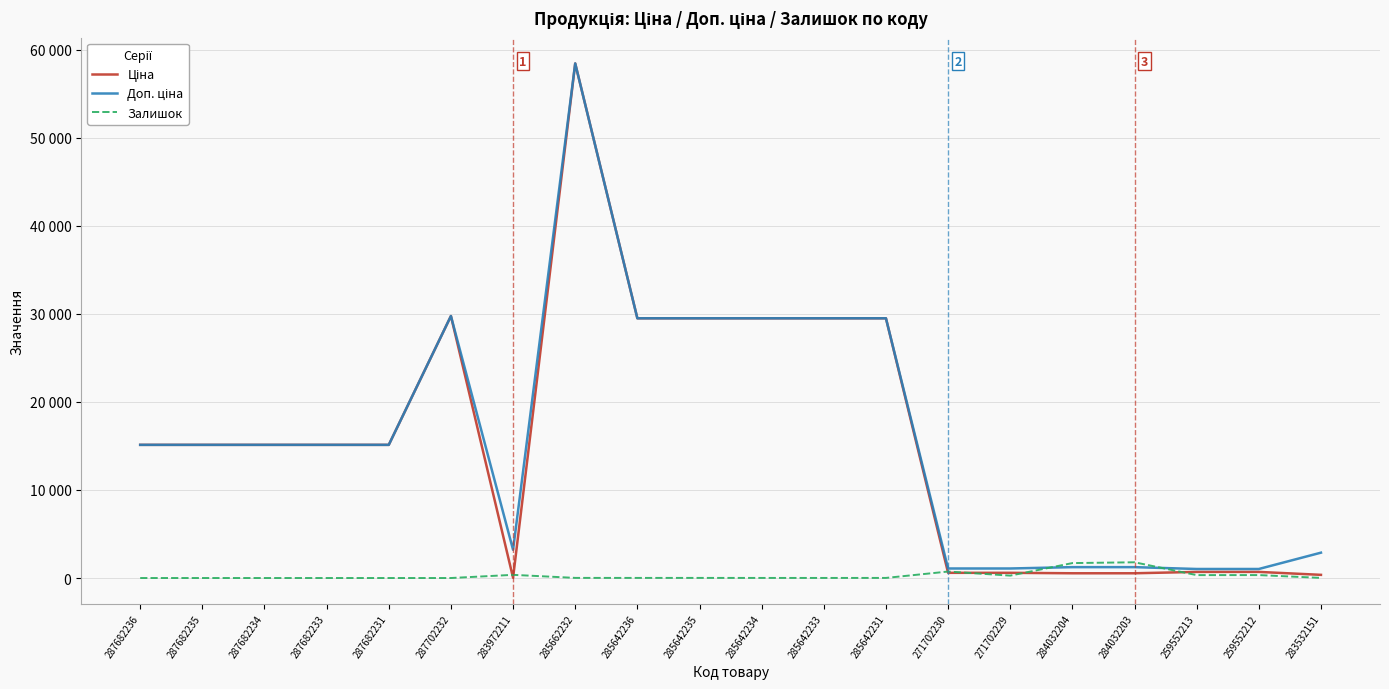

What is the label of the 11th point from the left?

285642234